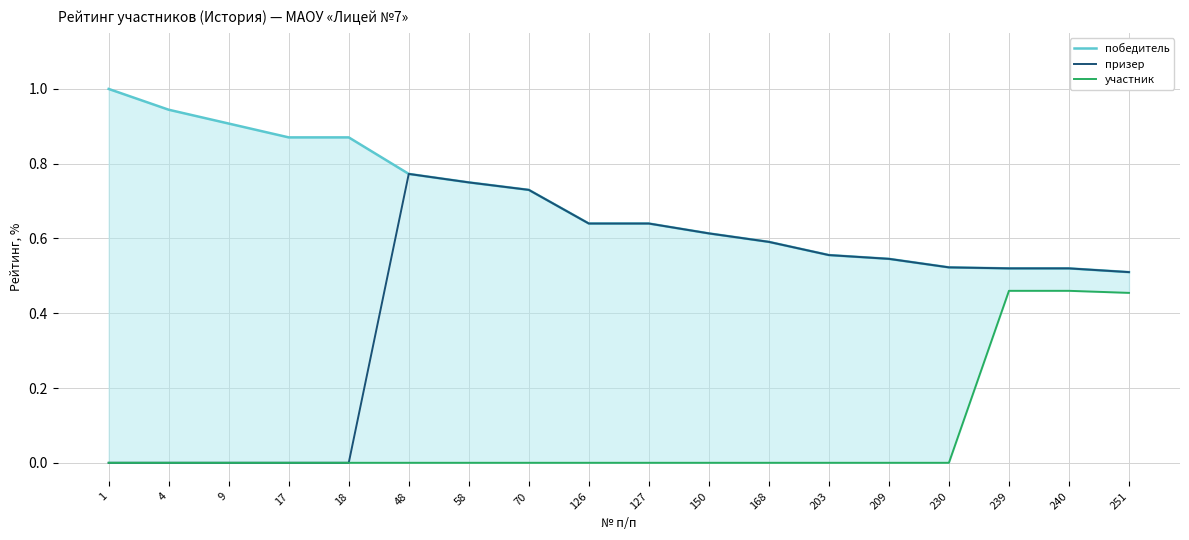

What is the value of the призер point at the 17th from the left?

0.5